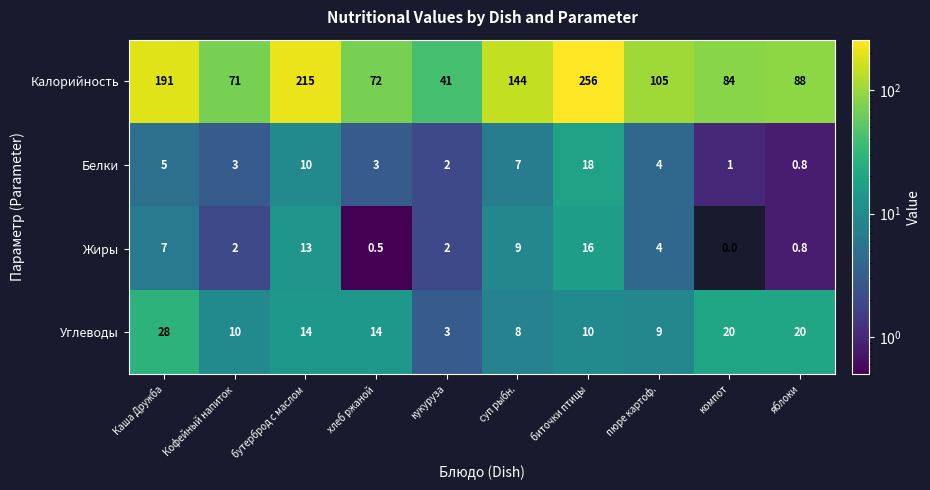

What is the highest value of the Белки series?

18.0